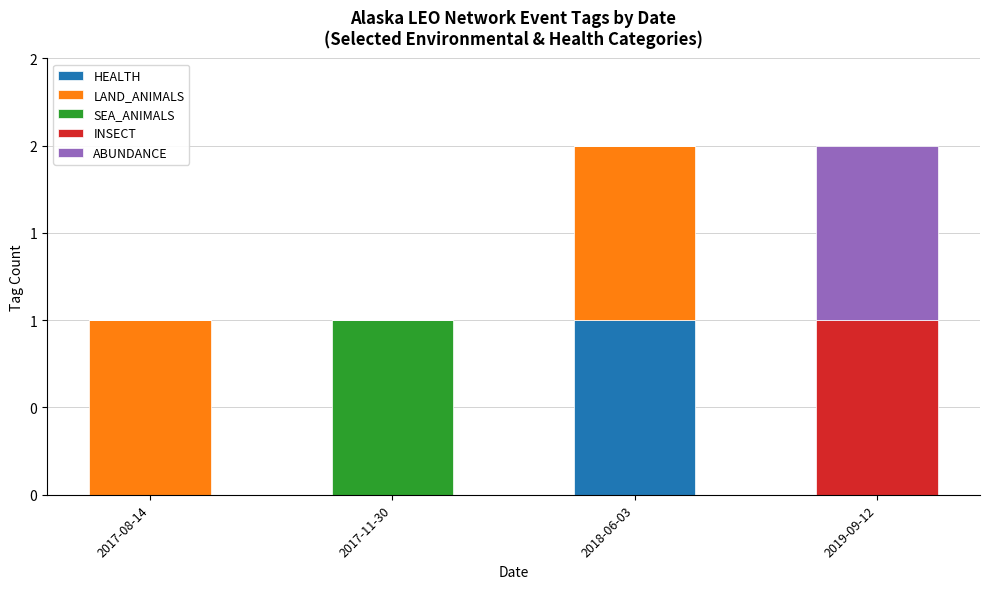

Are the bars horizontal?

No